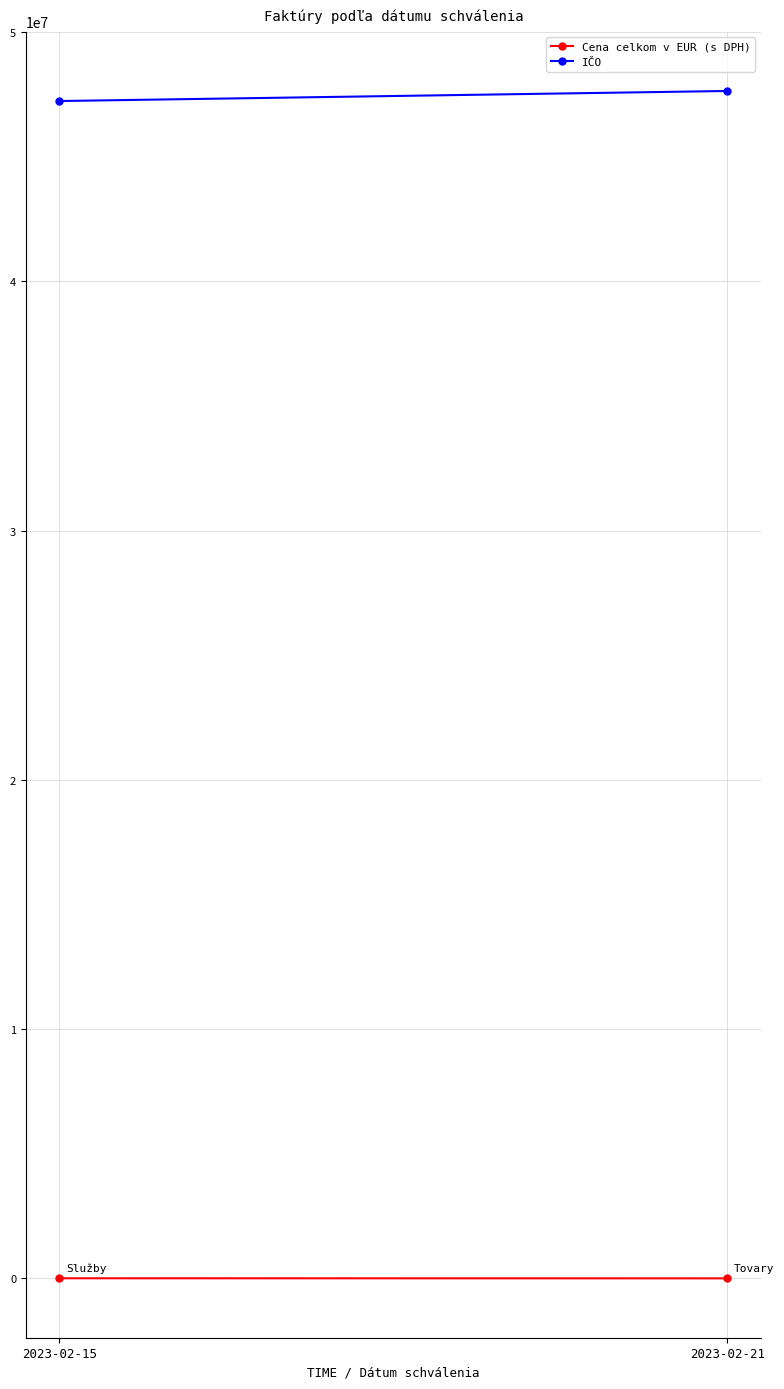

What is the spread (max minus min) of values at 2023-02-21?

47631800.1